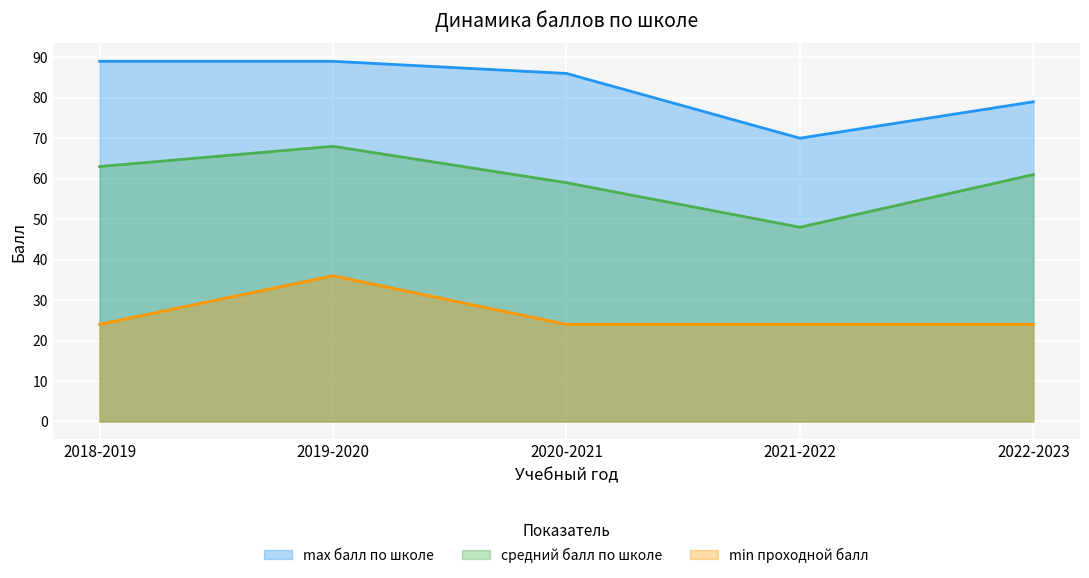

Which category has the highest value across all series?

2018-2019